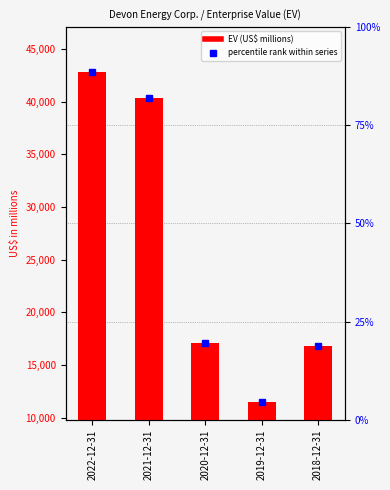

What is the label of the 4th bar from the right?

2021-12-31